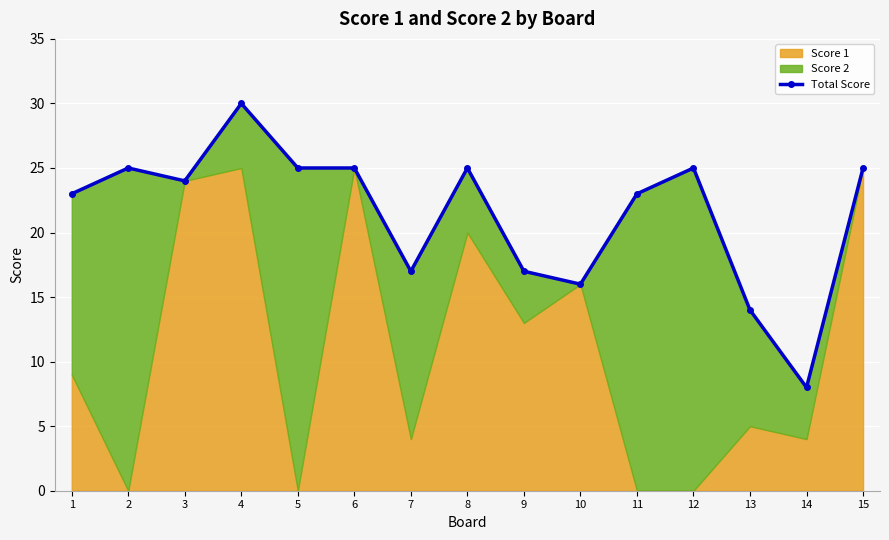

Is it true that the value at 12 is 43?

False